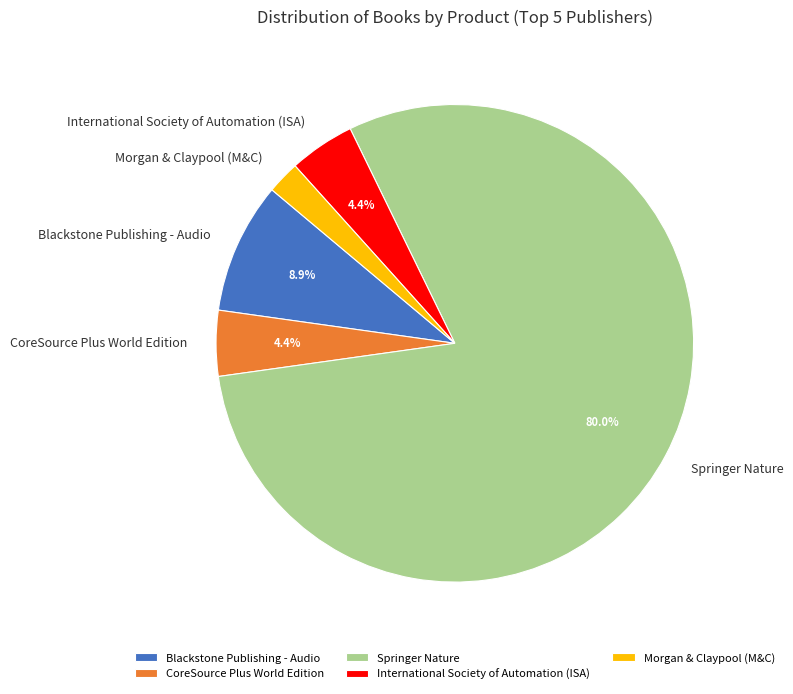

Which has a higher value, CoreSource Plus World Edition or Springer Nature?

Springer Nature